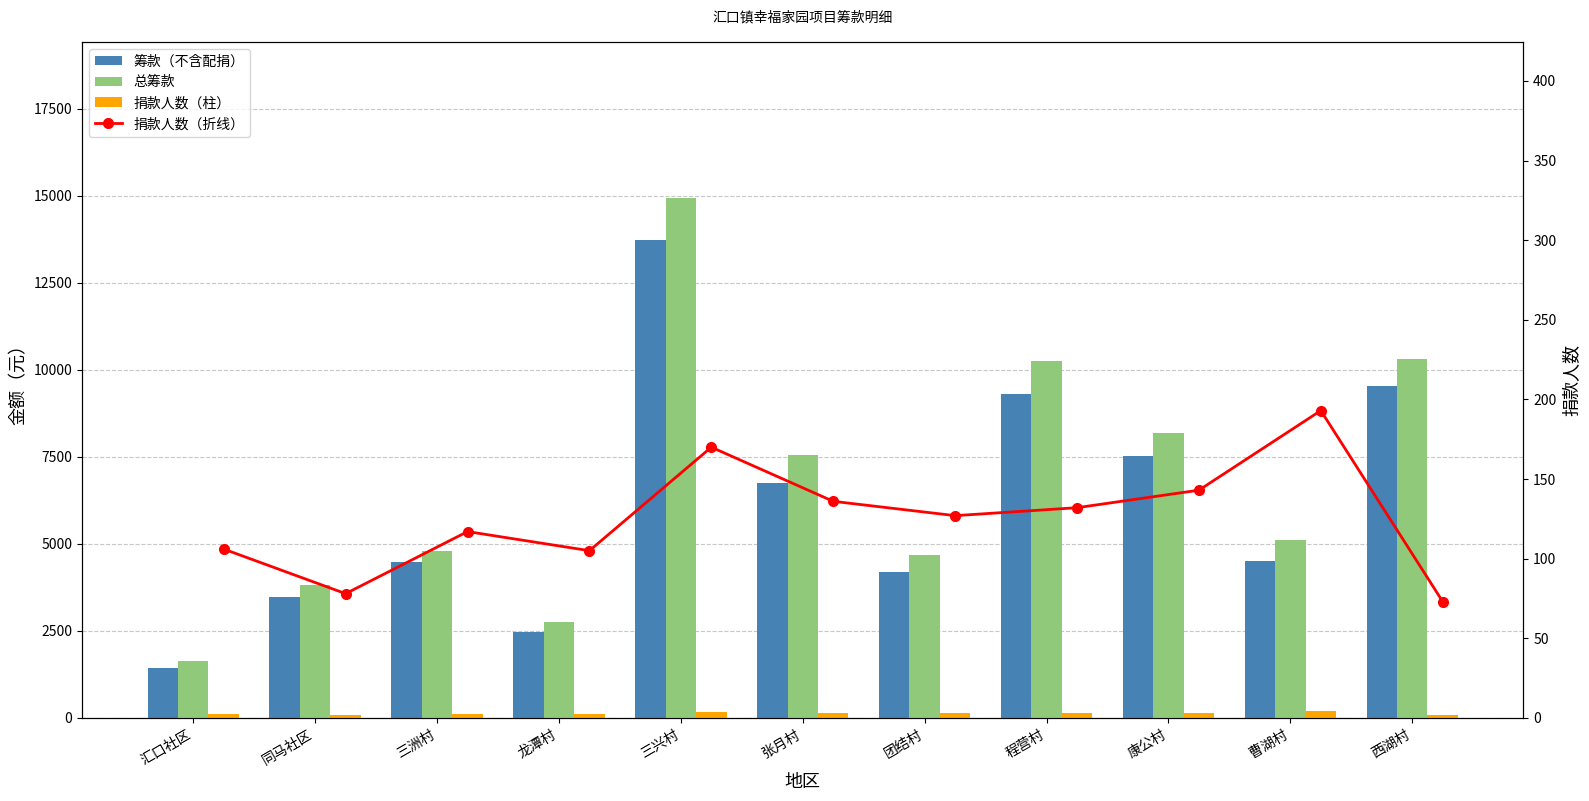

Which has a higher value, 三兴村 or 同马社区?

三兴村